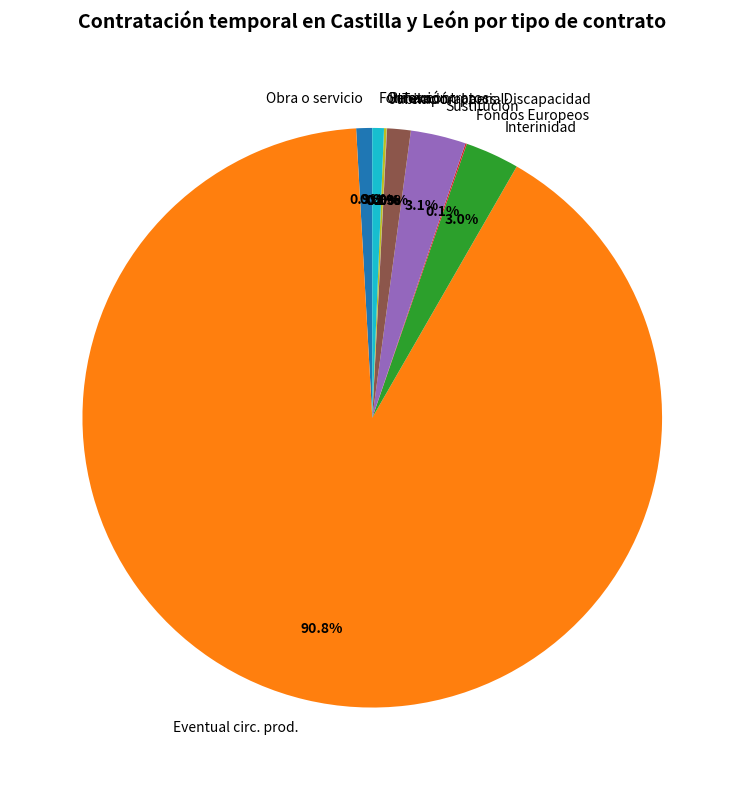

Does Eventual circ. prod. account for over 50% of the chart?

Yes